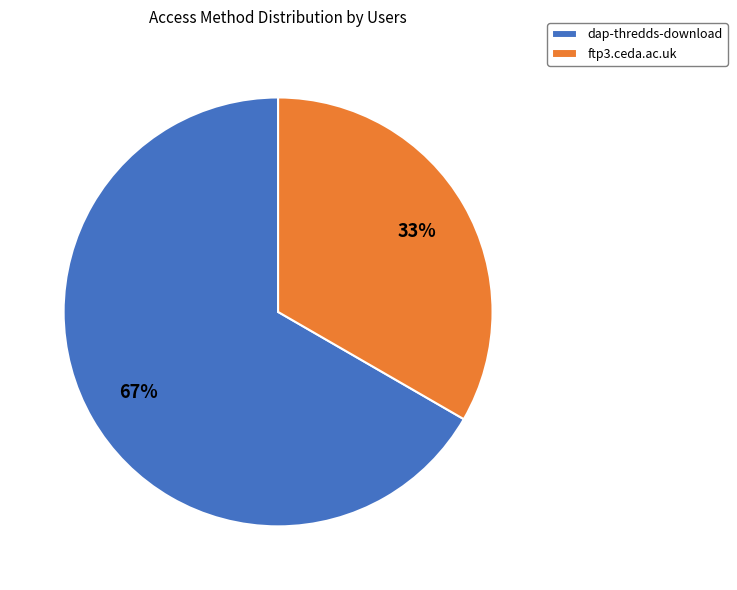

Combined, do ftp3.ceda.ac.uk and dap-thredds-download account for over 50%?

Yes